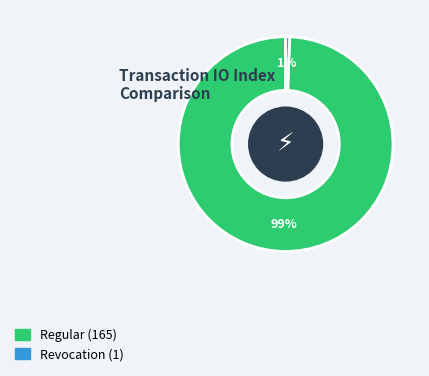

Which category has the biggest portion of the pie?

Regular